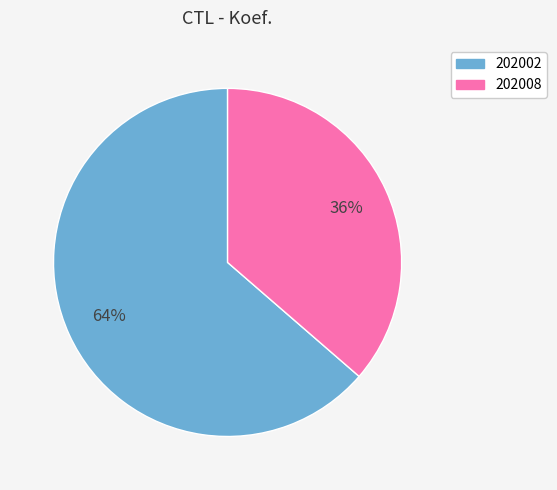

To the nearest percent, what is the combined percentage of 202002 and 202008?

100%